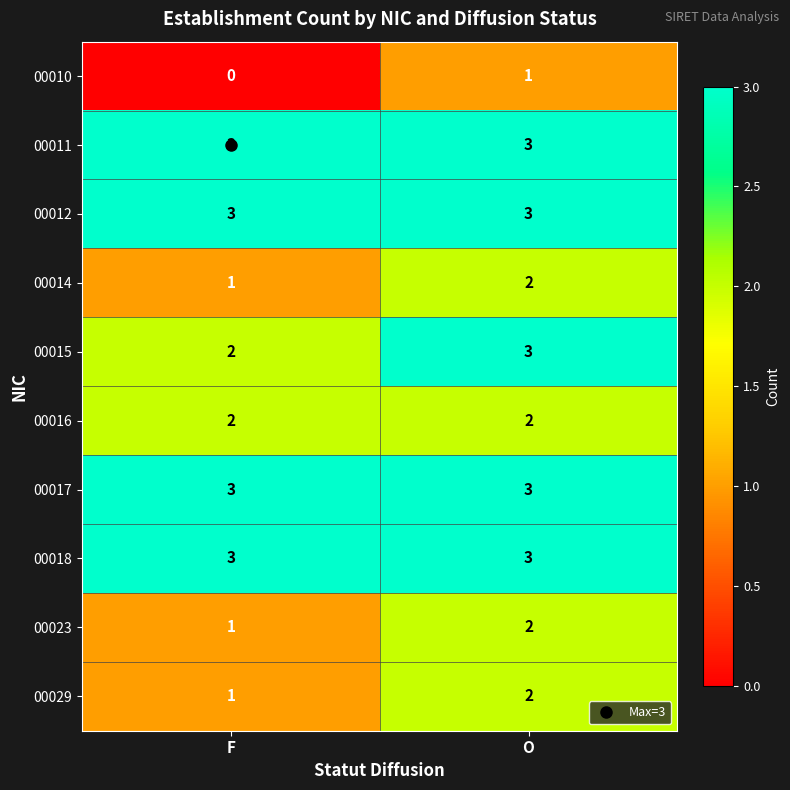

At which label is 00010 closest to 0?

F